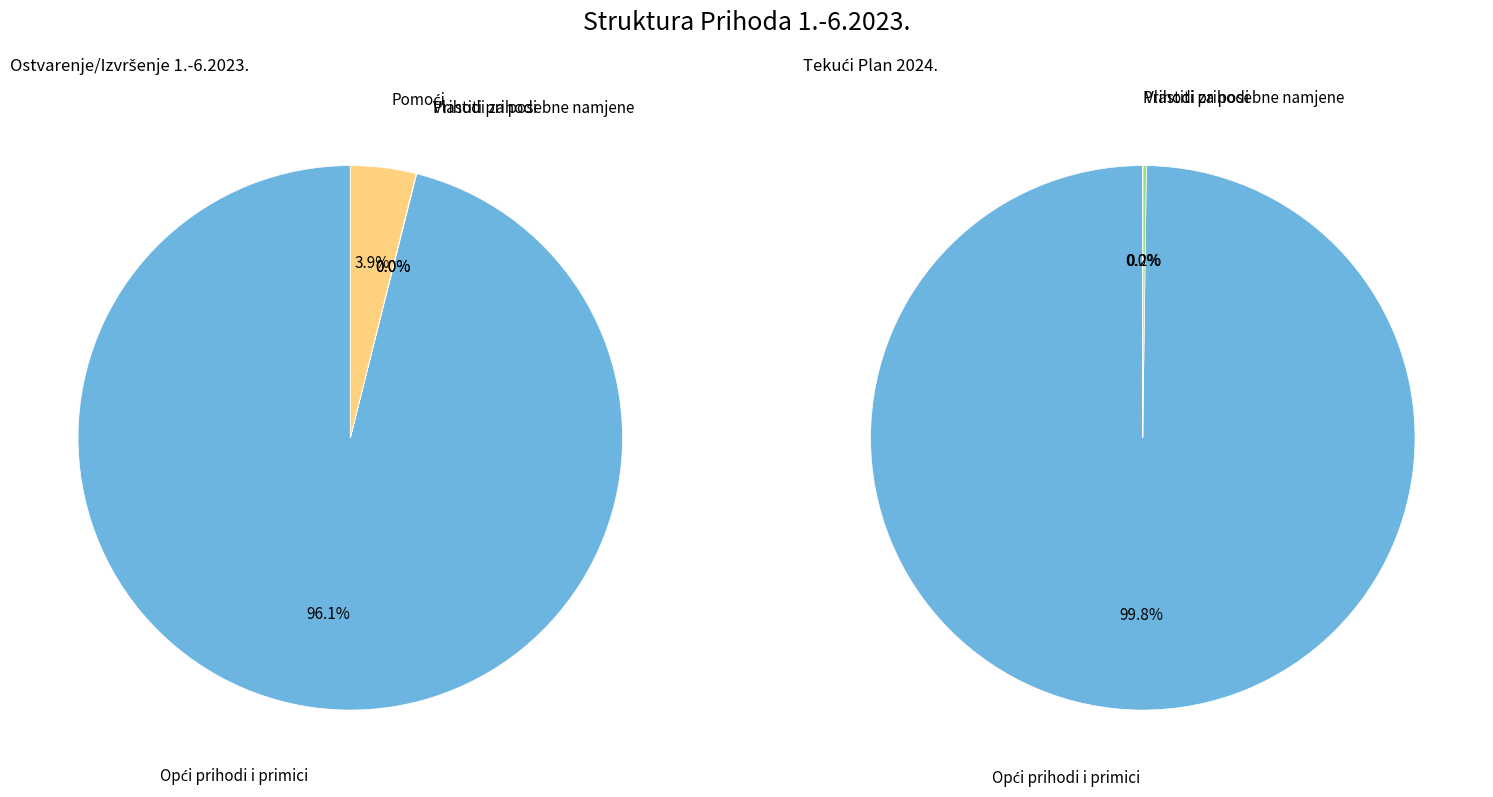

Which category has the smallest portion of the pie?

Prihodi za posebne namjene